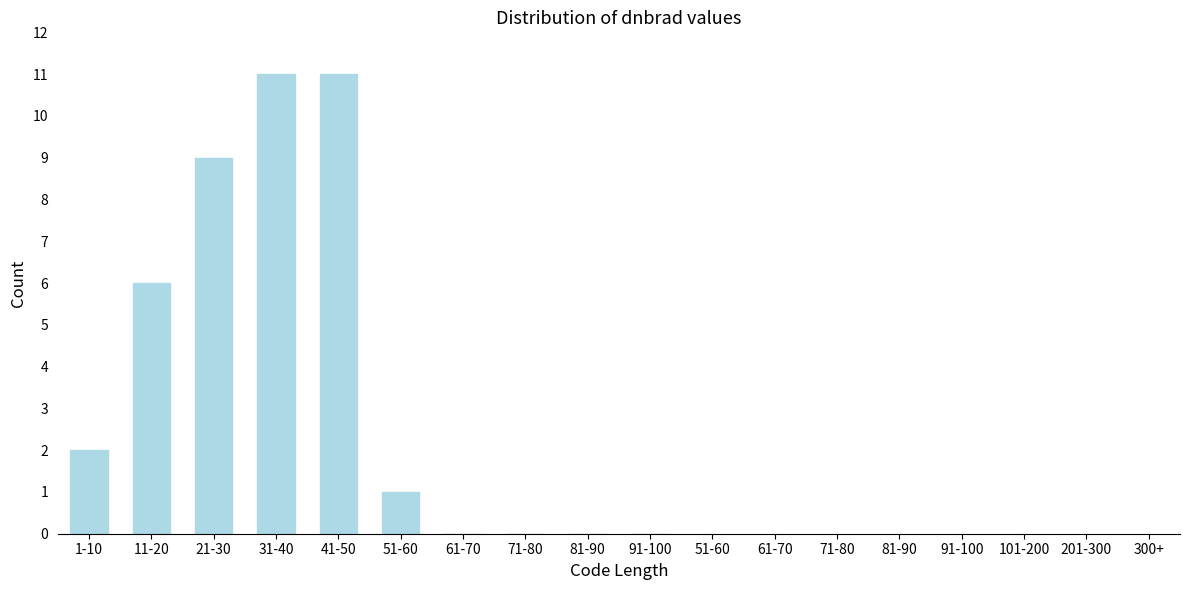

The value at 91-100 is 6. True or false?

False